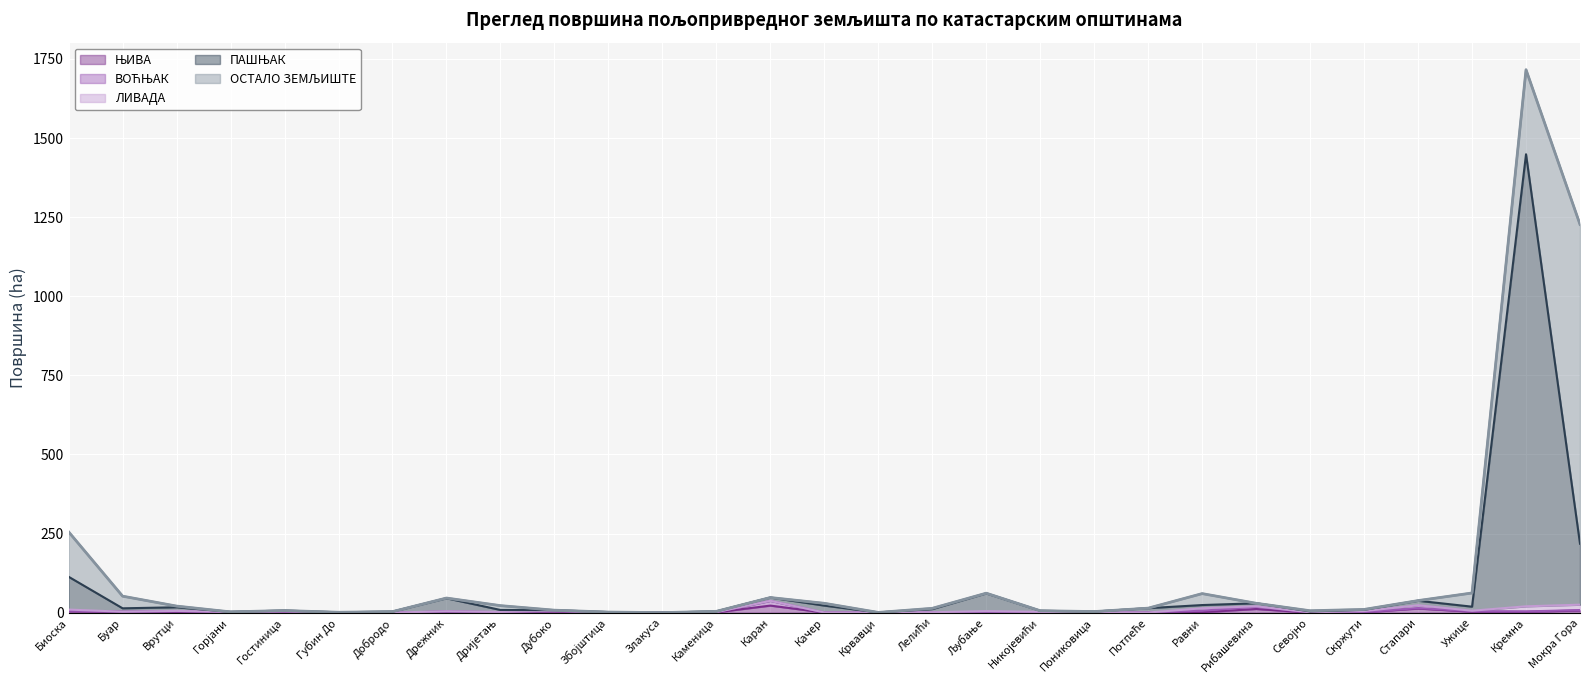

Rank the categories by ПАШЊАК value from highest to lowest.

Кремна, Мокра Гора, Биоска, Љубање, Дрежник, Качер, Стапари, Потпеће, Ужице, Врутци, Буар, Каран, Равни, Лелићи, Рибашевина, Дријетањ, Скржути, Никојевићи, Добродо, Севојно, Каменица, Гостиница, Пониковица, Збојштица, Дубоко, Губин До, Горјани, Злакуса, Крвавци